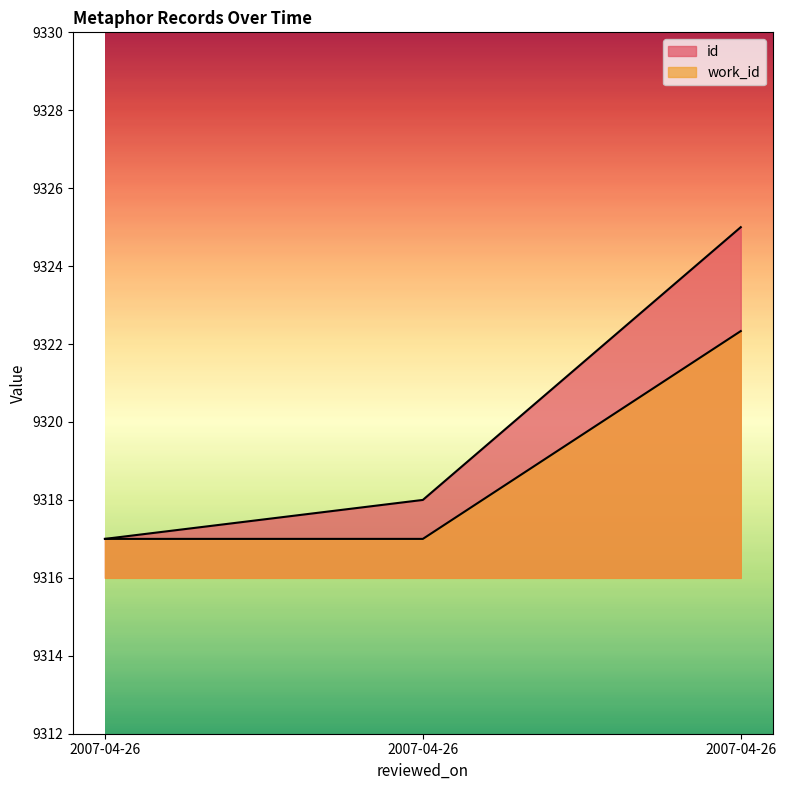

What is the total value across all series at 2007-04-26?

18634.0